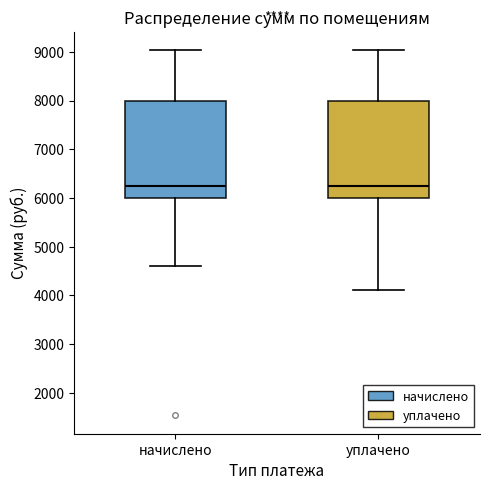

Reading left to right, read every box against the y-axis: the position of its median line, the range the box covers, and the ends of its whiskers. The values are not printed on the chart, so give them approximately, as read against the axis.

начислено: median 6300, box 6000 to 8000, whiskers 4600 to 9000
уплачено: median 6300, box 6000 to 8000, whiskers 4100 to 9000